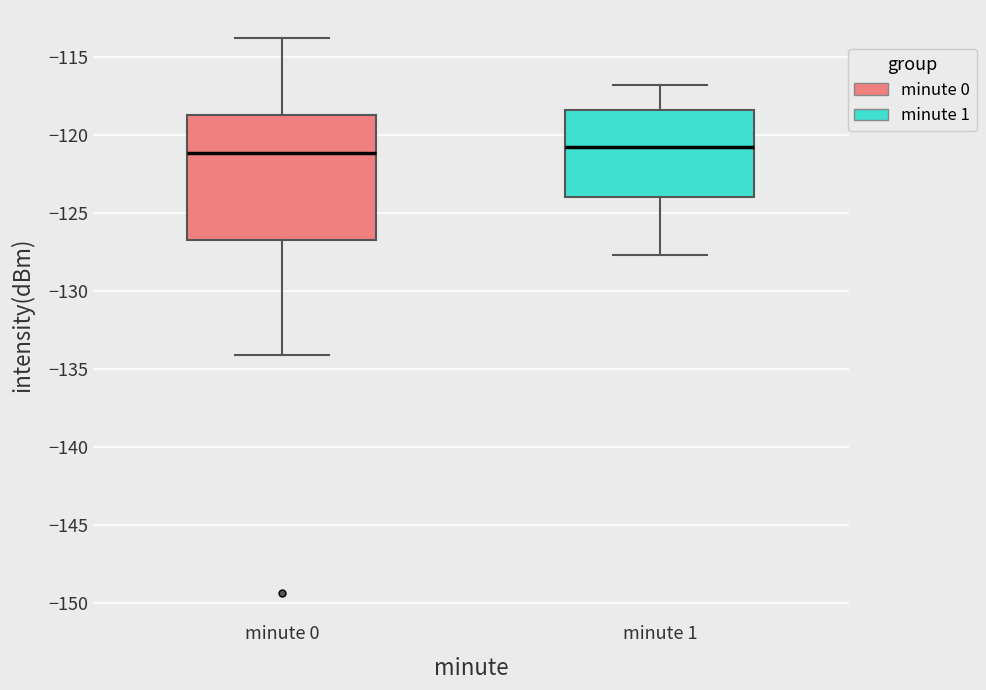

Comparing the boxes themselves (not the whiskers), which one is the tallest?

minute 0